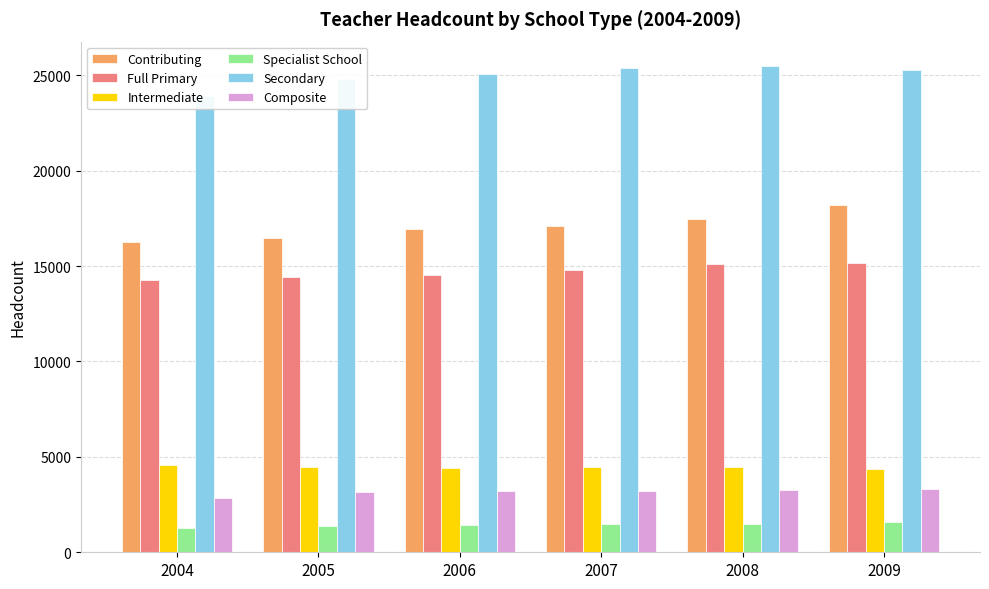

What is the average value of the Contributing series?

17077